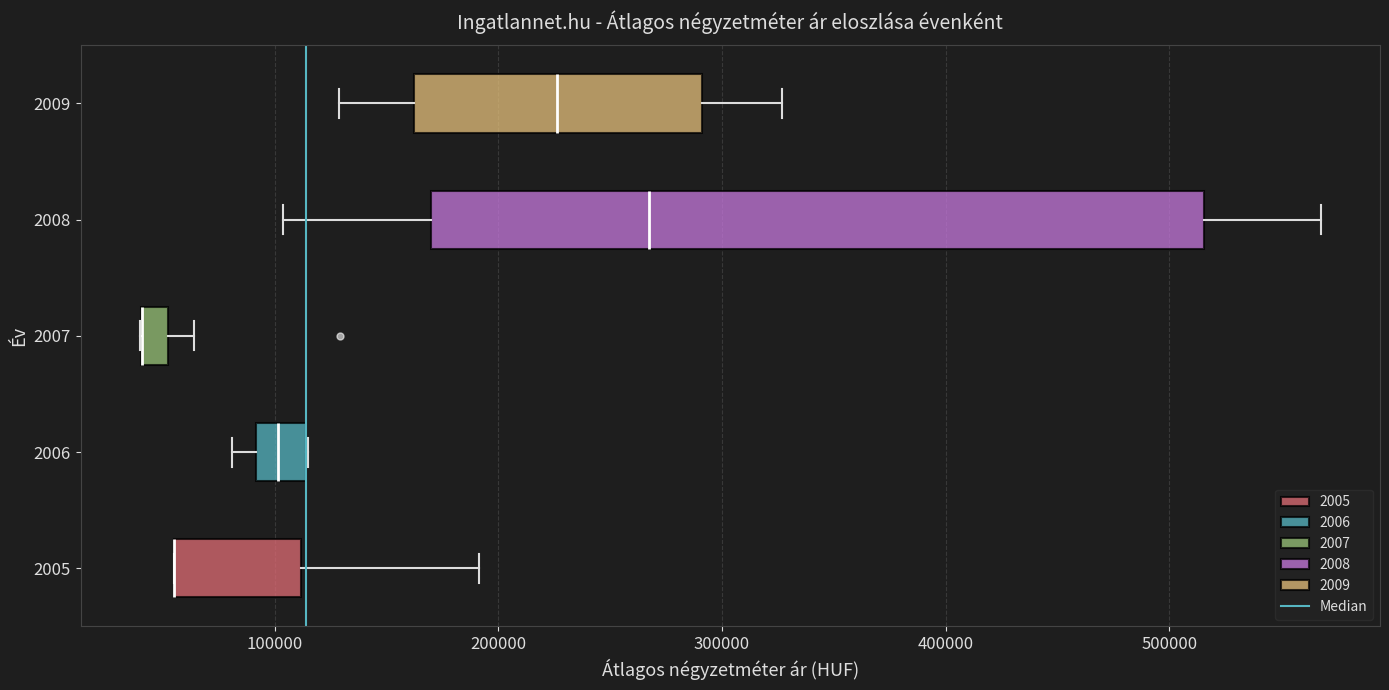

Where is the left edge of the box at y = 2006 on the x-axis? The values are not printed on the chart, so give them approximately, as read against the axis.

90000